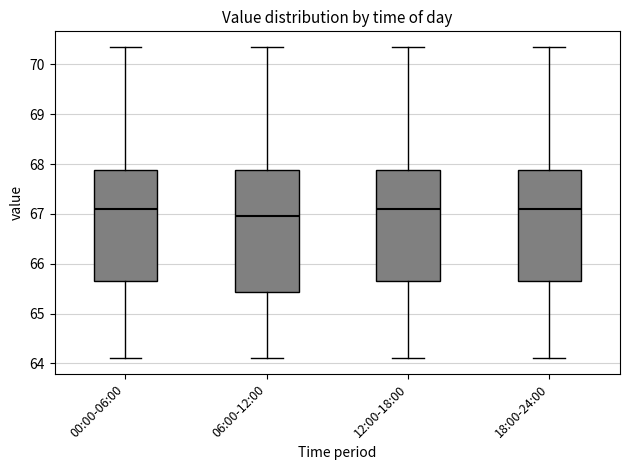

Where is the lower edge of the box for 18:00-24:00 on the y-axis? The values are not printed on the chart, so give them approximately, as read against the axis.

65.7